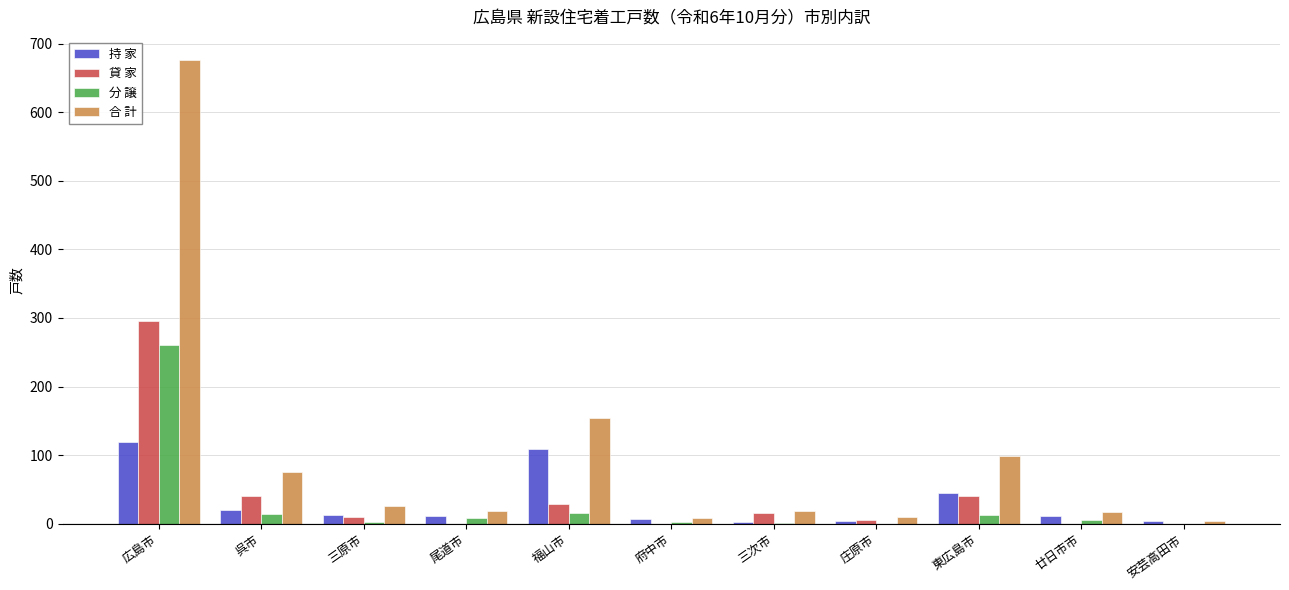

What is the spread (max minus min) of values at 東広島市?

86